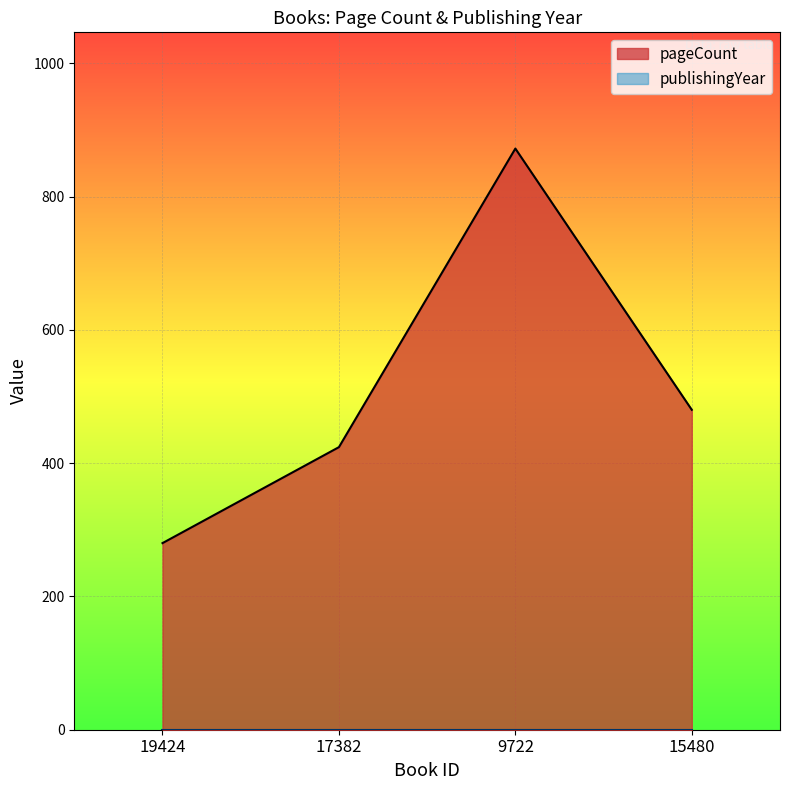

List the labels in order of value, smallest first.

19424, 17382, 15480, 9722